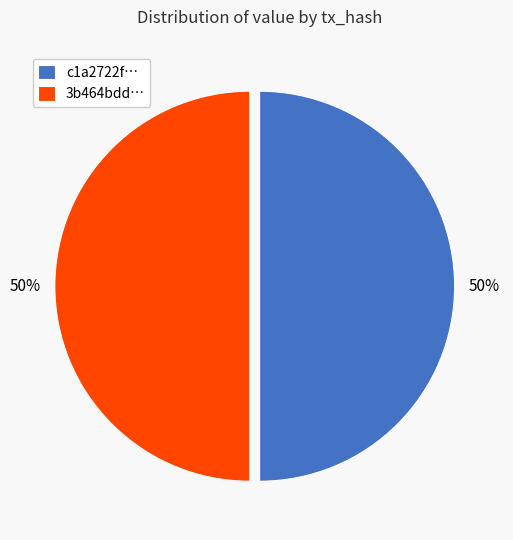

To the nearest percent, what portion does 3b464bdd… represent?

50%